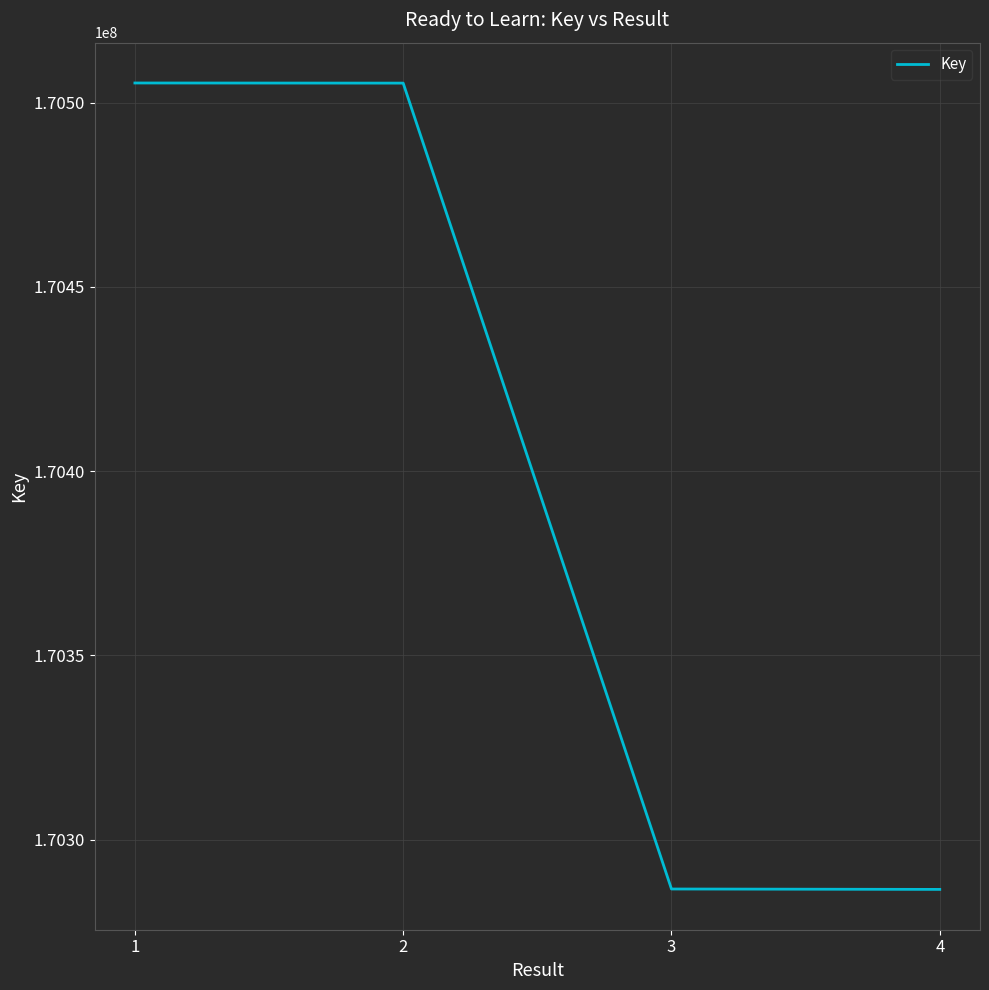

Does the chart display data point markers on the line(s)?

No